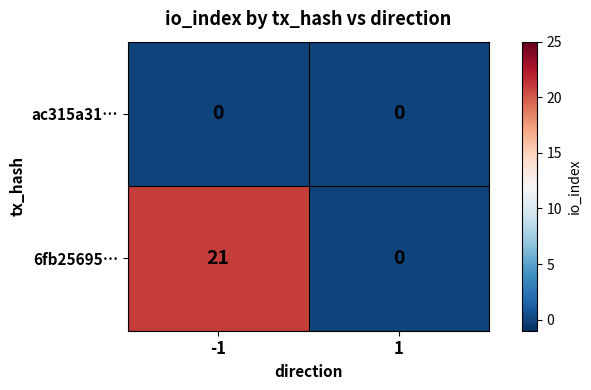

The 6fb25695… series shows 0 at 1. True or false?

True